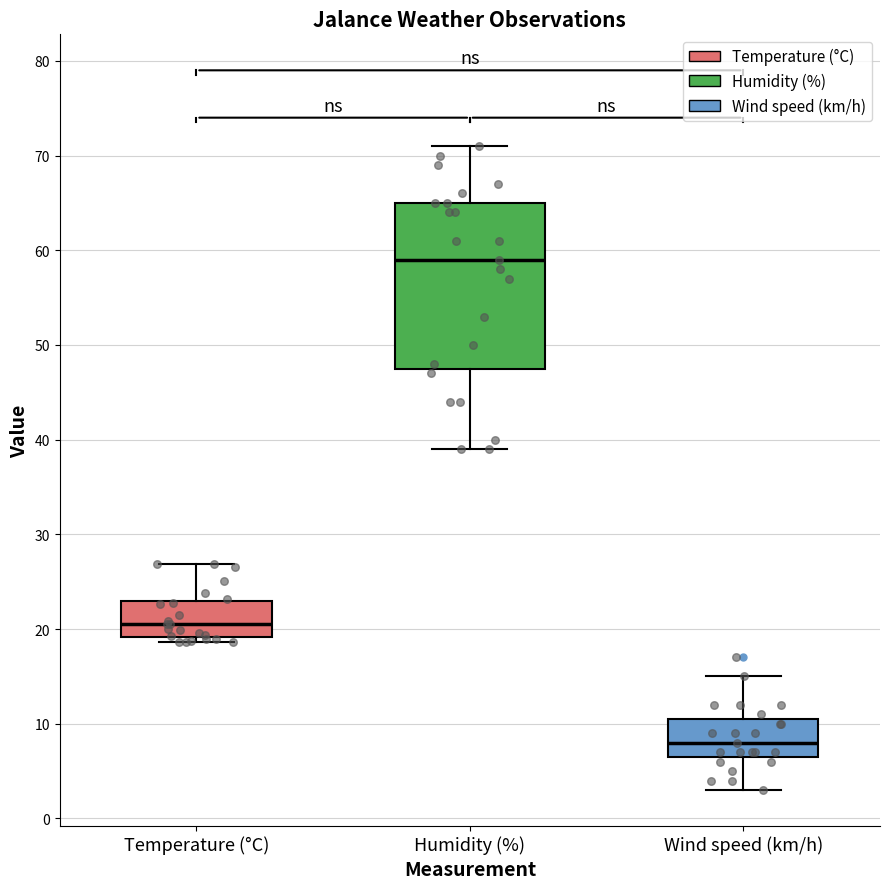

Where does the upper whisker of the box for Temperature (°C) end on the y-axis? The values are not printed on the chart, so give them approximately, as read against the axis.

27